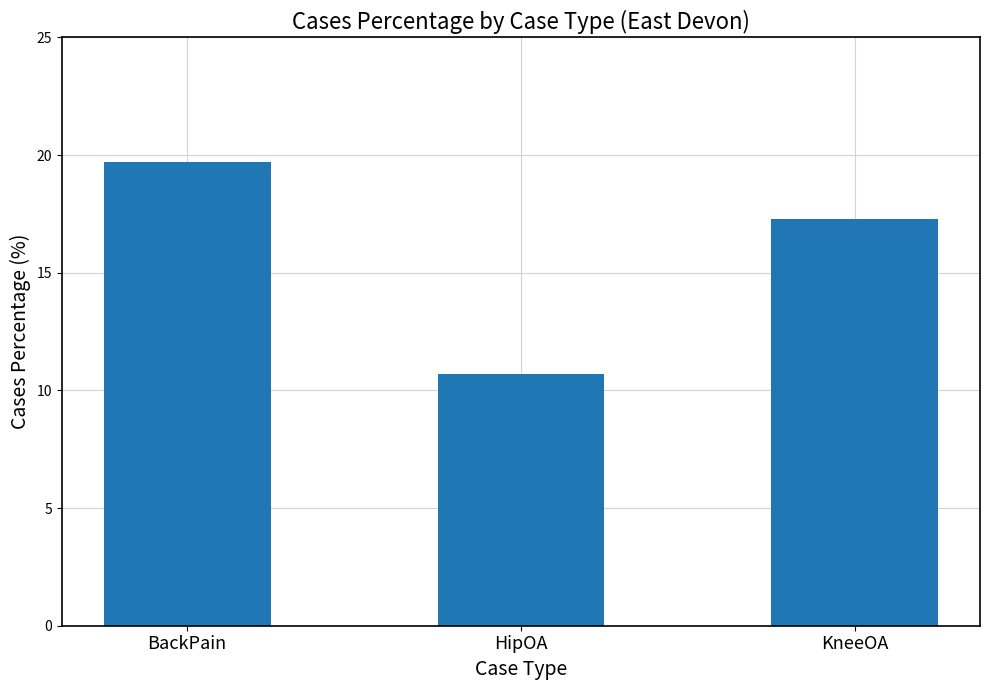

What is the sum of all values?

47.7